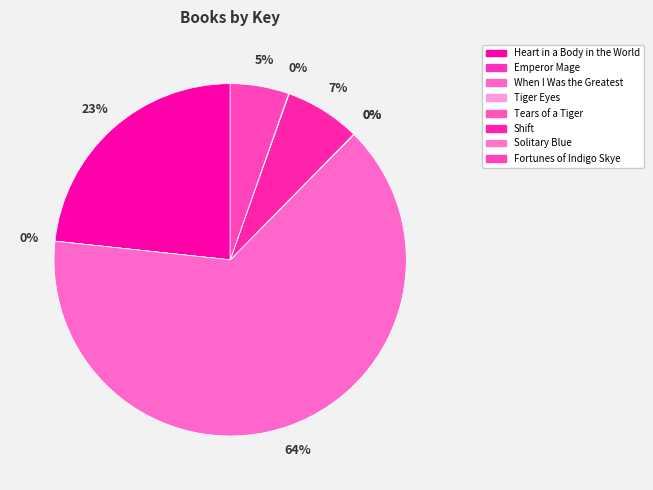

Count the number of slices in the pie.

8